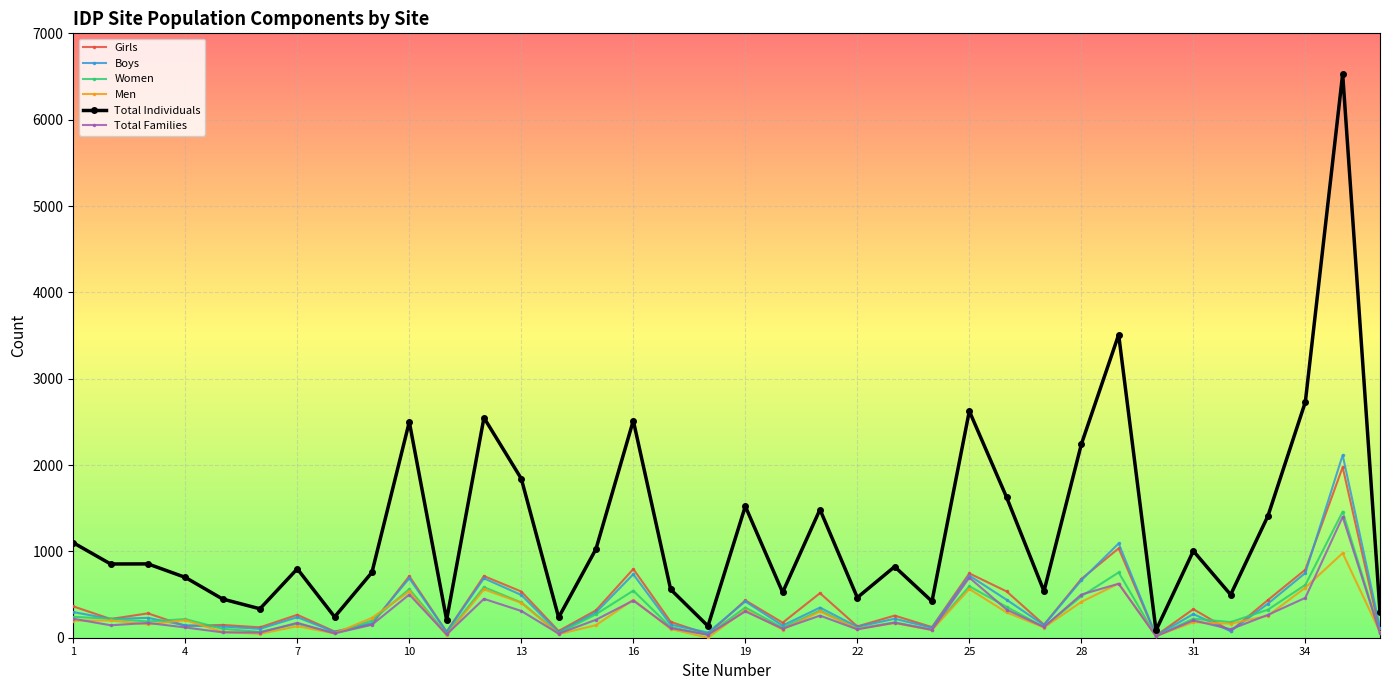

Is this an area chart (filled region under the line)?

No